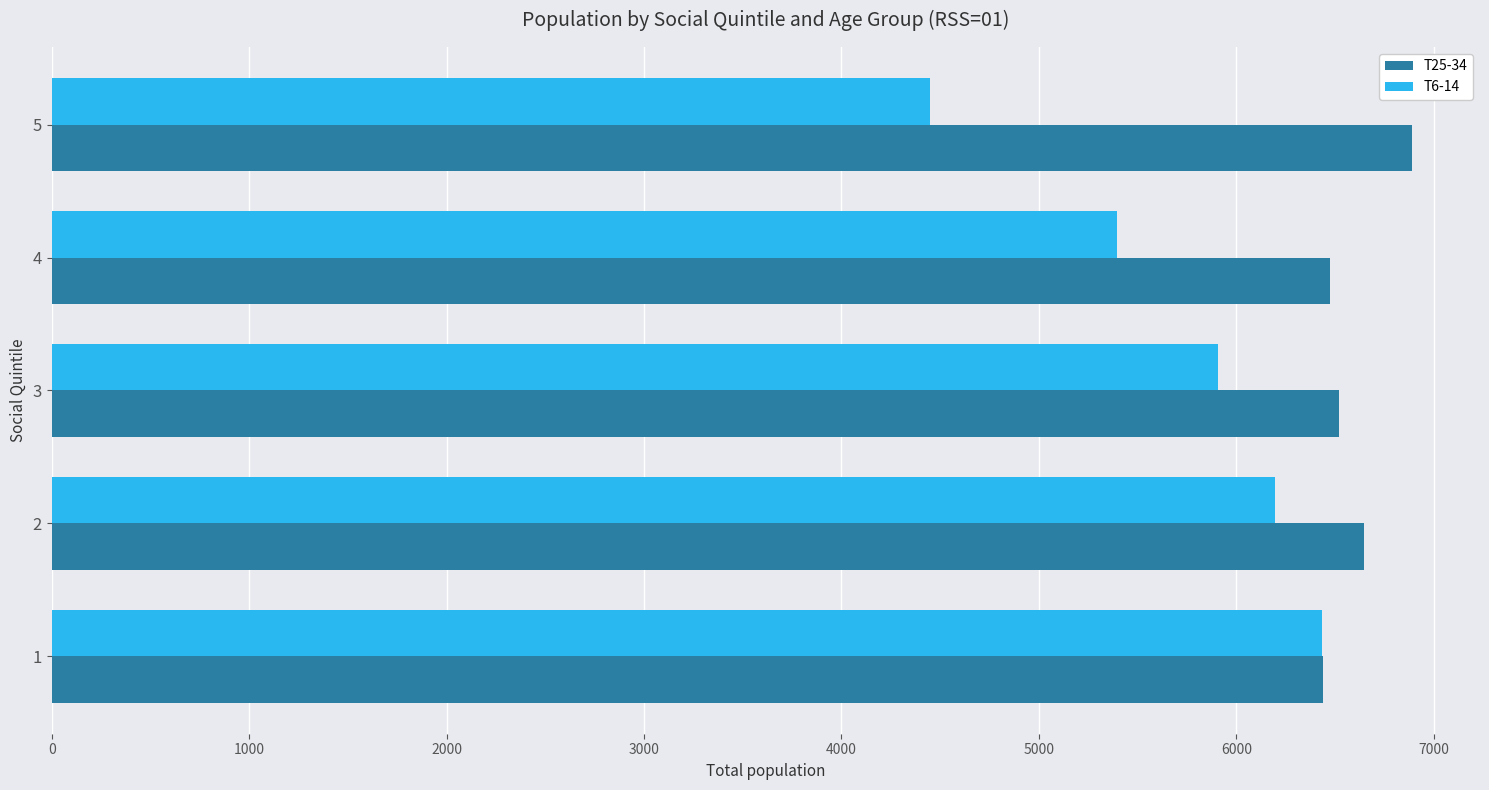

The value of T25-34 at 5 is 6890. True or false?

True